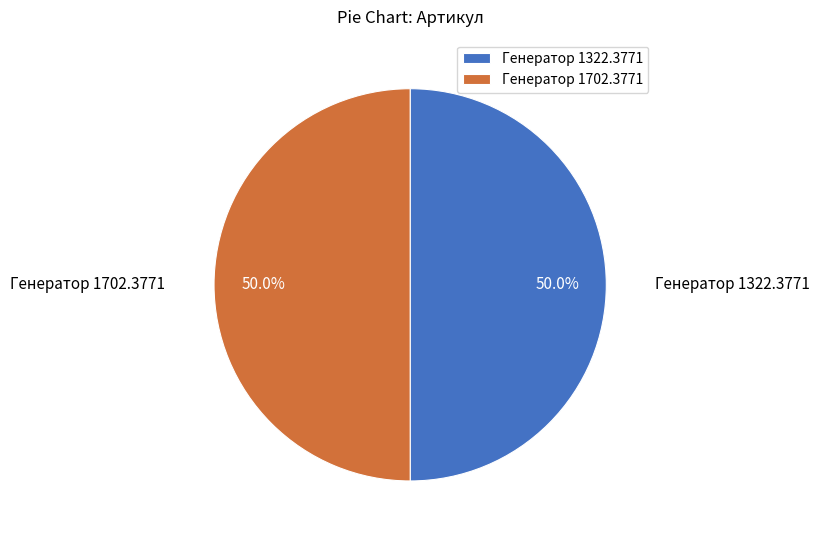

To the nearest percent, what percentage of the pie is Генератор 1702.3771?

50%